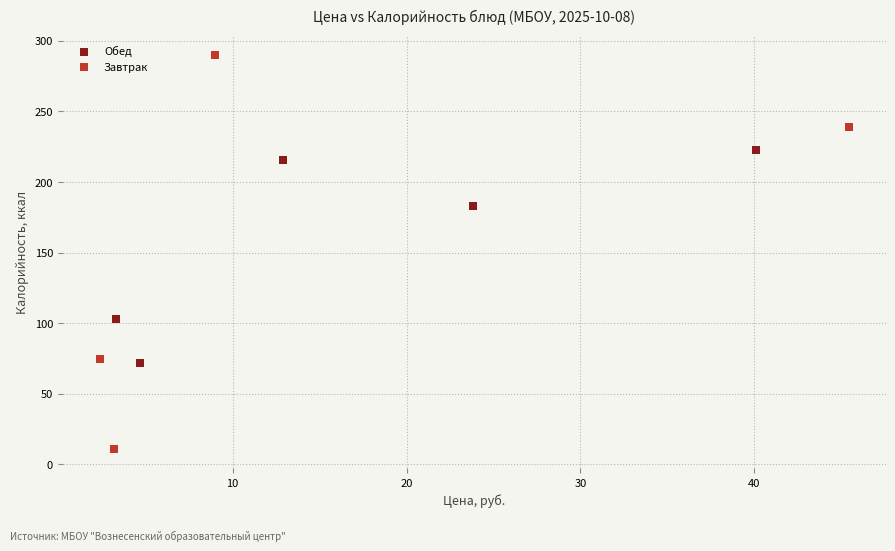

Which series contains the highest Y value?

Завтрак